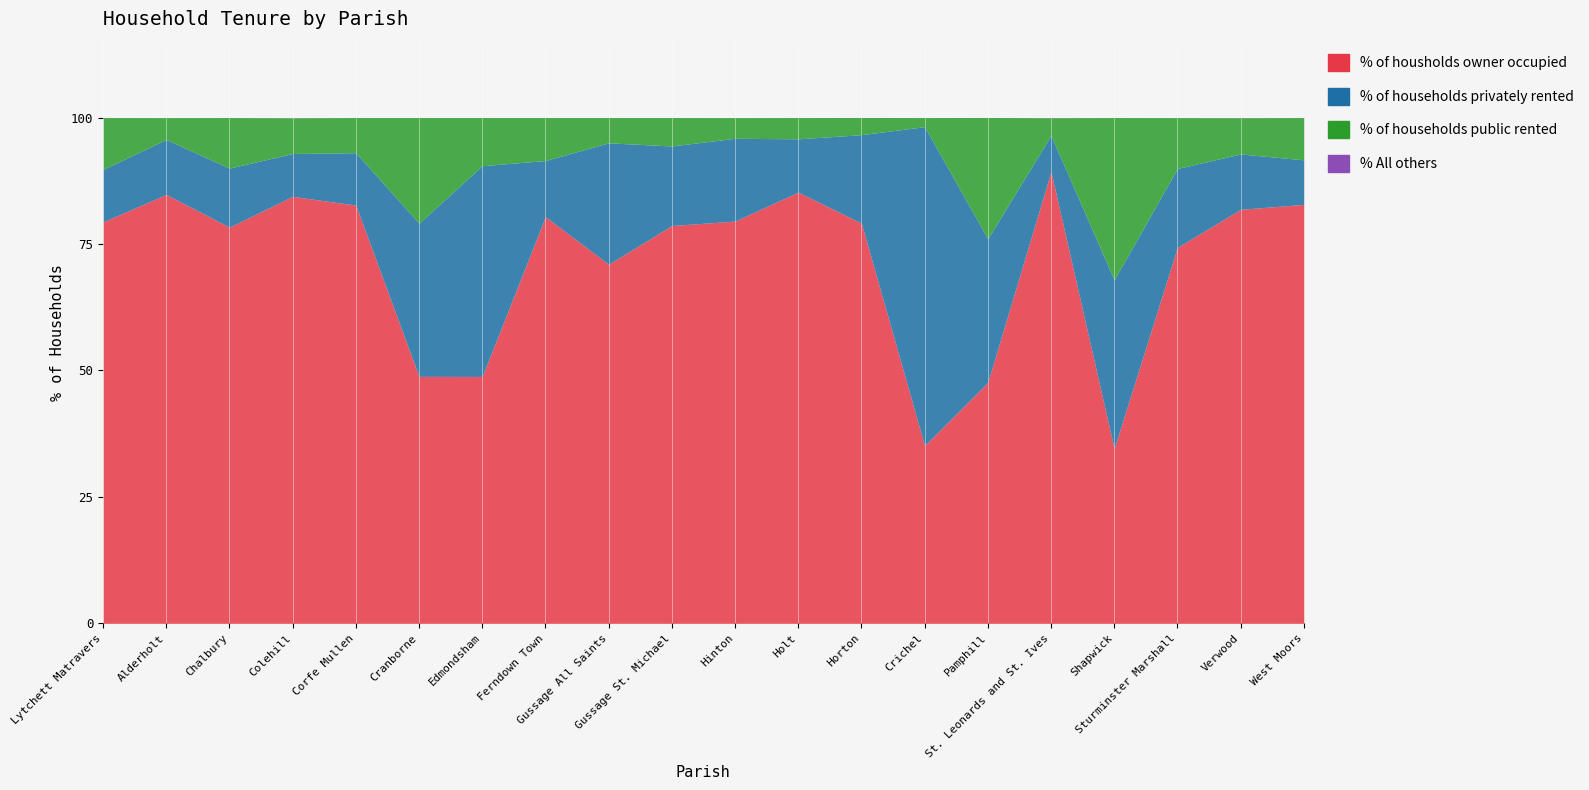

True or false: % All others has more than 0 interior local peaks.

True